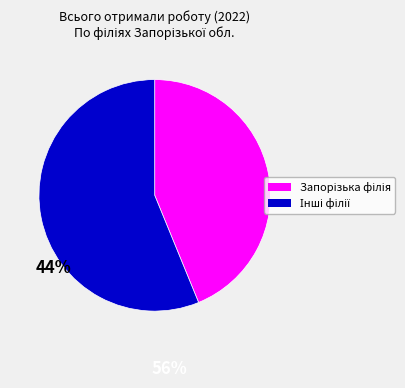

Does any single category account for the majority?

Yes